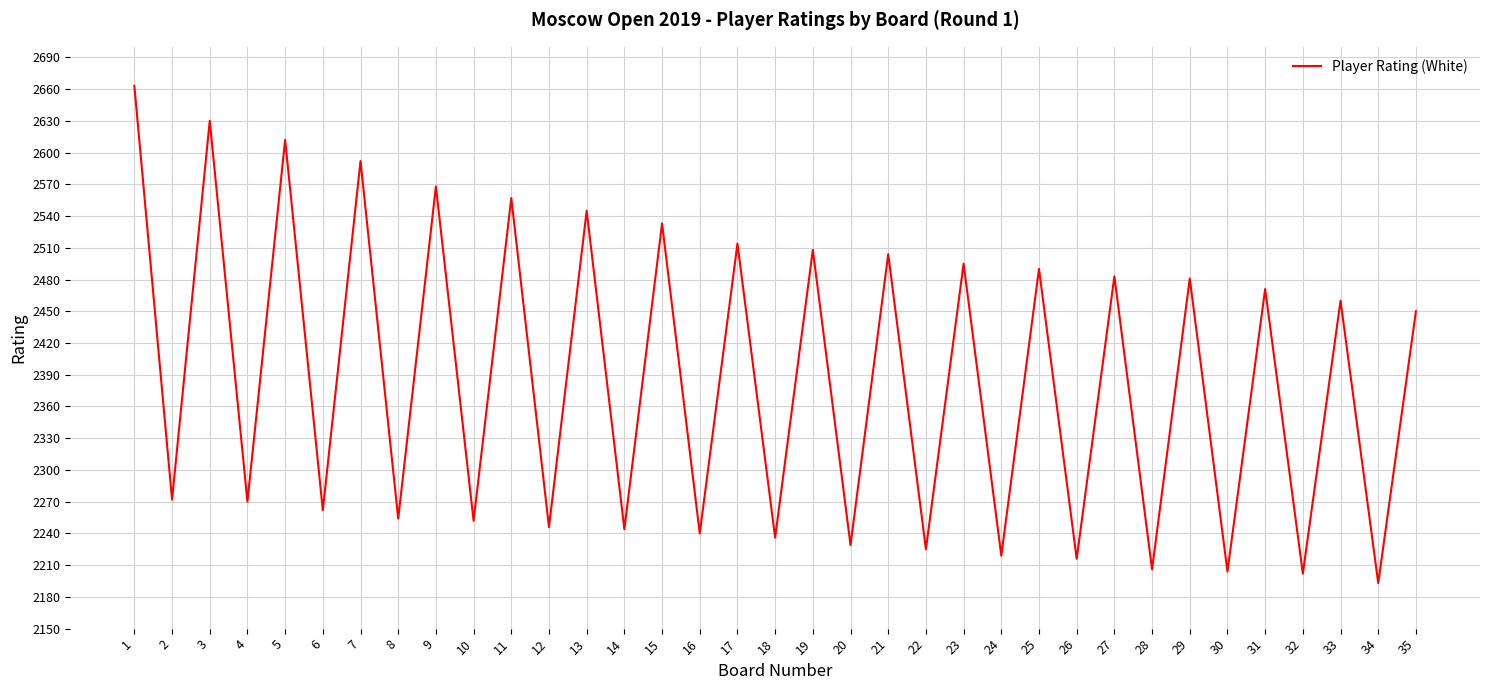

What is the smallest value displayed?

2193